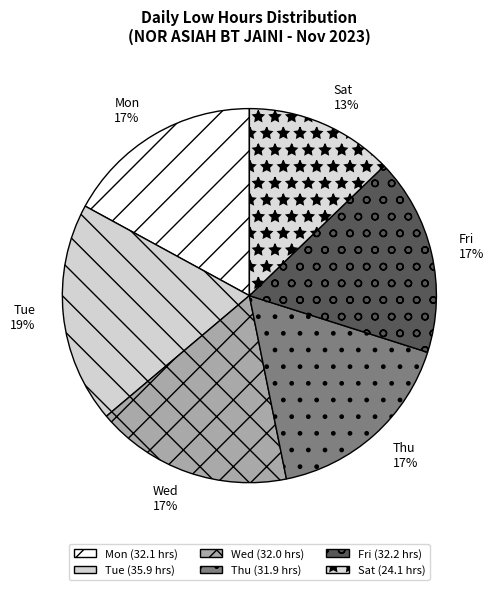

To the nearest percent, what is the combined percentage of Mon and Sat?

30%